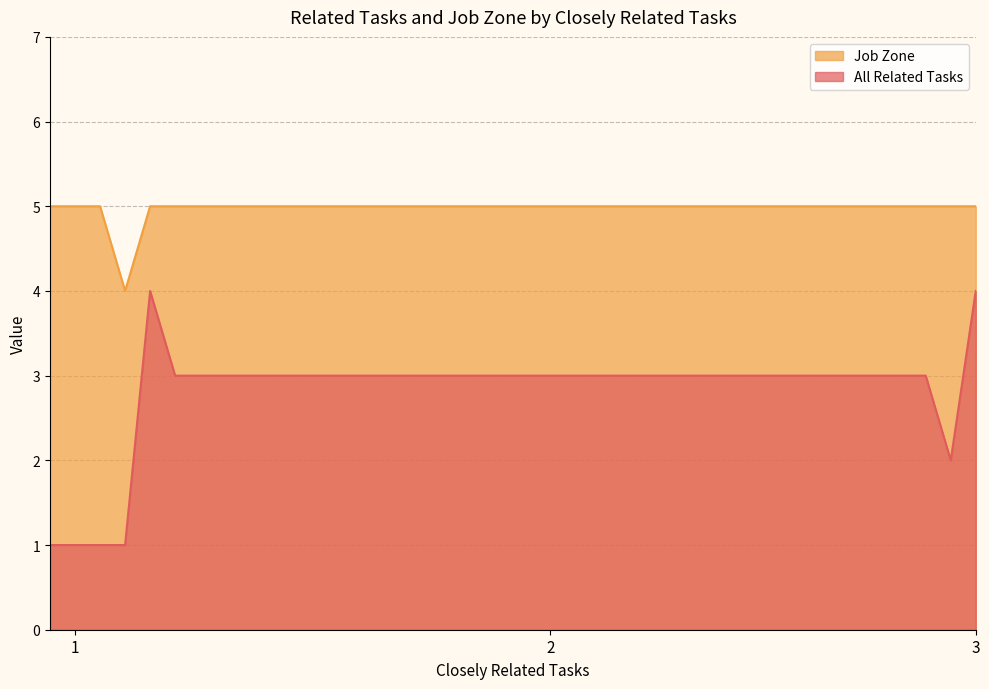

Count the All Related Tasks values in the range 3 to 4.

33